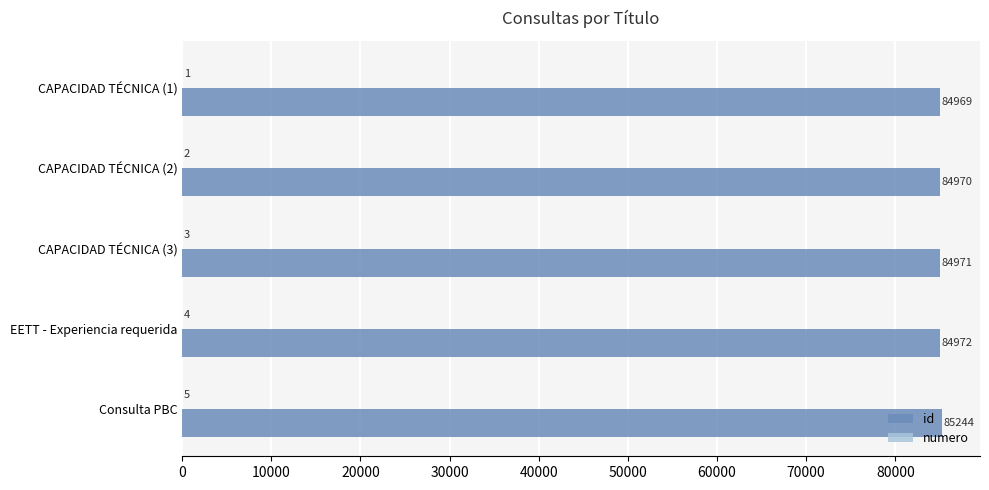

Which label corresponds to the largest value in the chart?

Consulta PBC